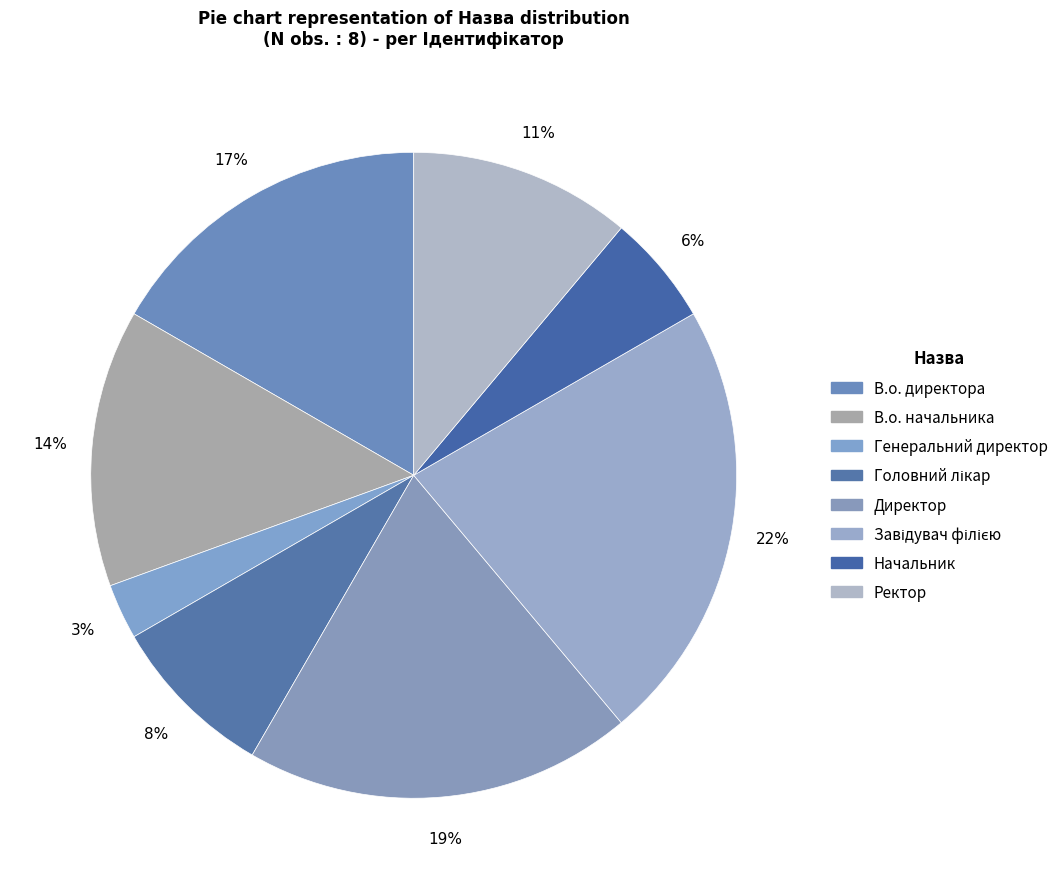

To the nearest percent, what percentage of the pie is В.о. директора?

17%